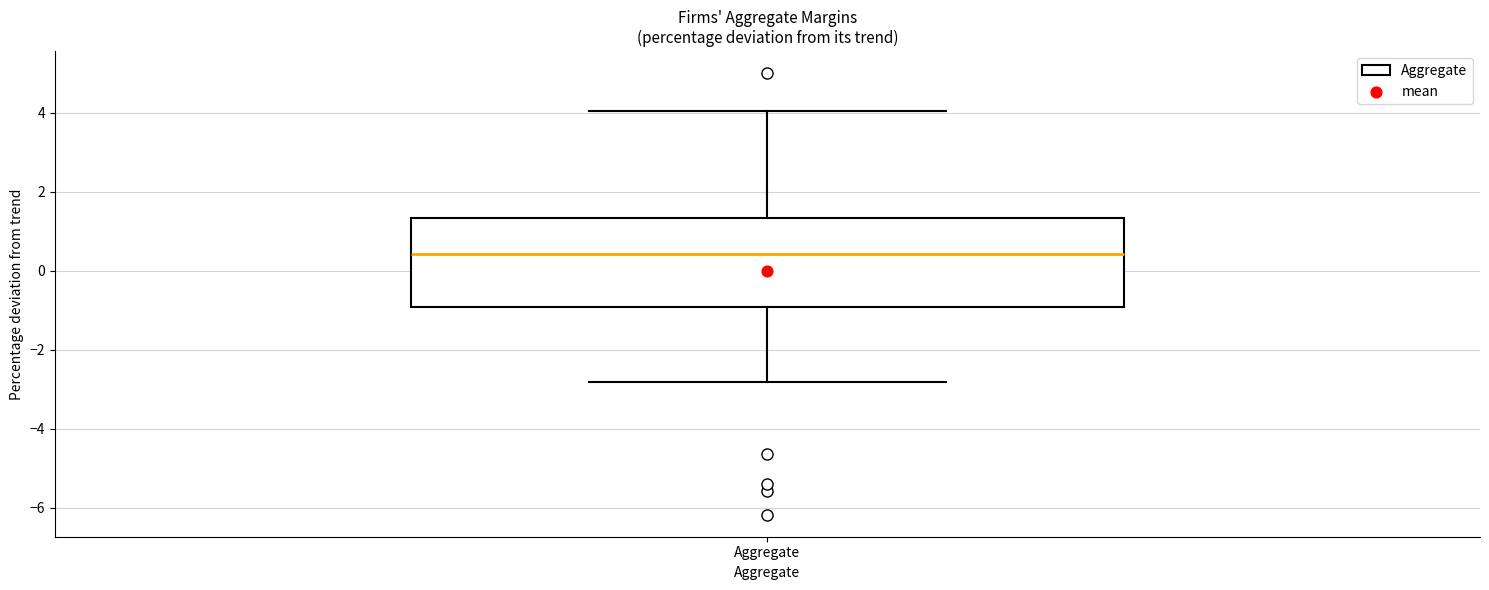

Transcribe this box plot: give where the median line is, the range the box spans, and where the two whiskers end, as read against the y-axis. The values are not printed on the chart, so give them approximately, as read against the axis.

median 0.4, box -1.0 to 1.4, whiskers -2.8 to 4.0